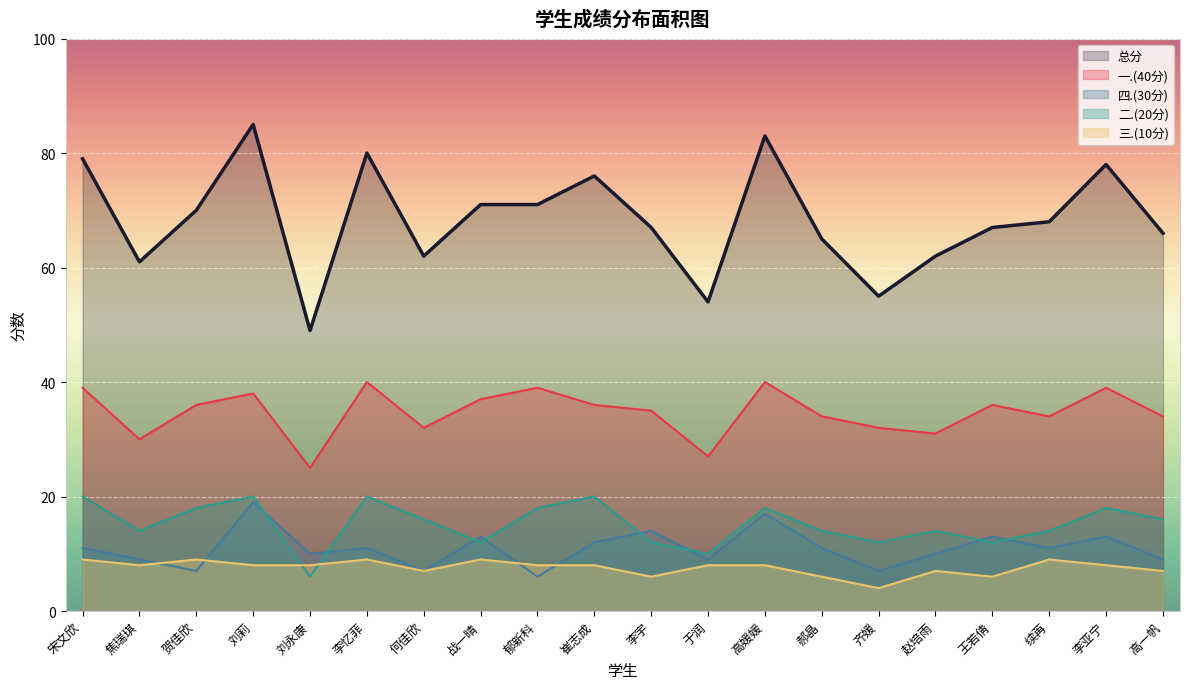

What is the label of the 12th point from the left?

于润